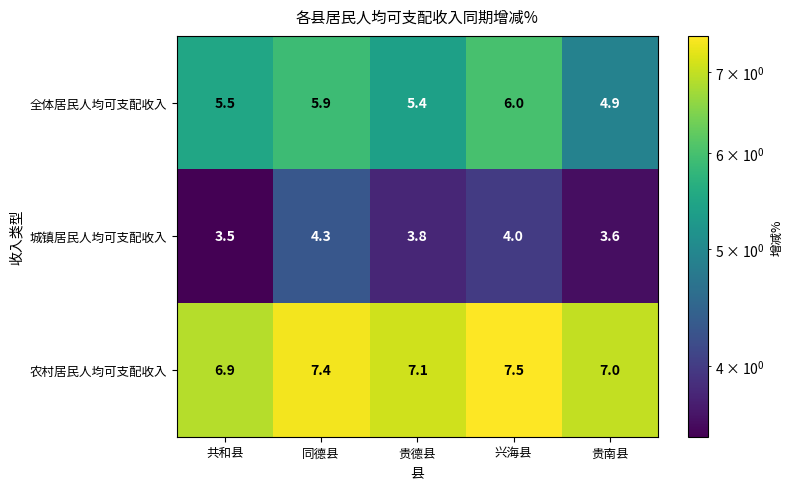

Rank the series by their maximum value, from highest to lowest.

农村居民人均可支配收入, 全体居民人均可支配收入, 城镇居民人均可支配收入